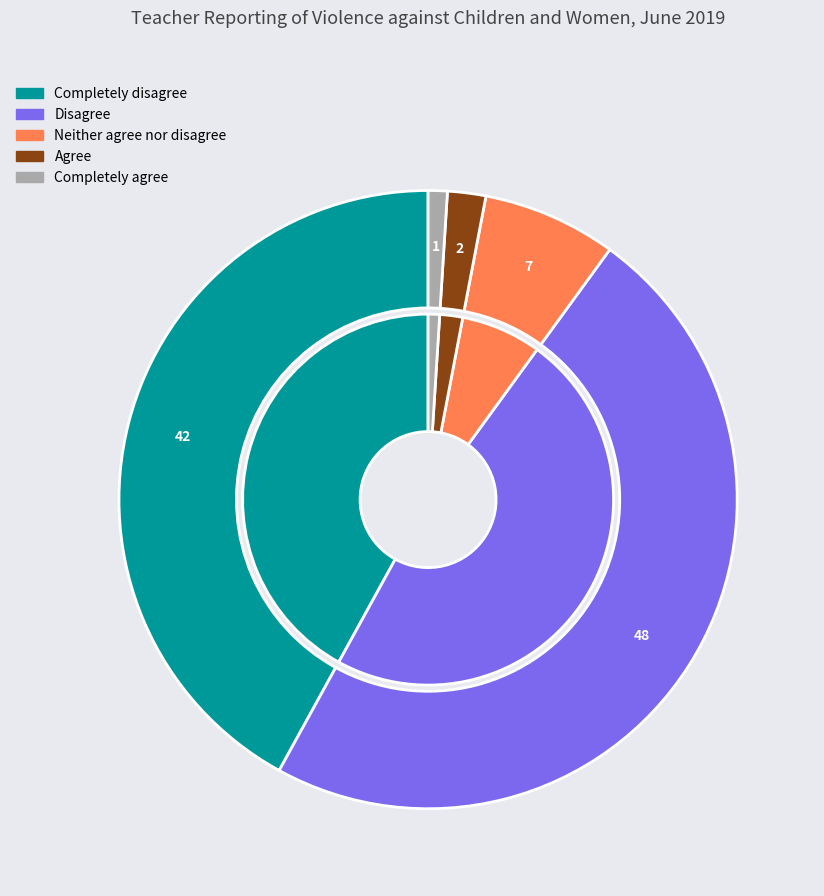

What percentage do Disagree and Agree together represent?

50.0%